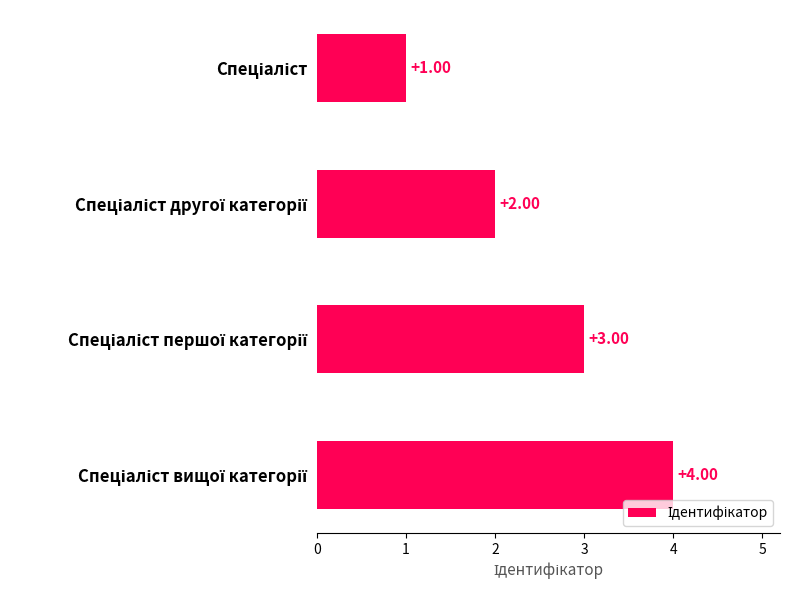

What is the sum of all values?

10